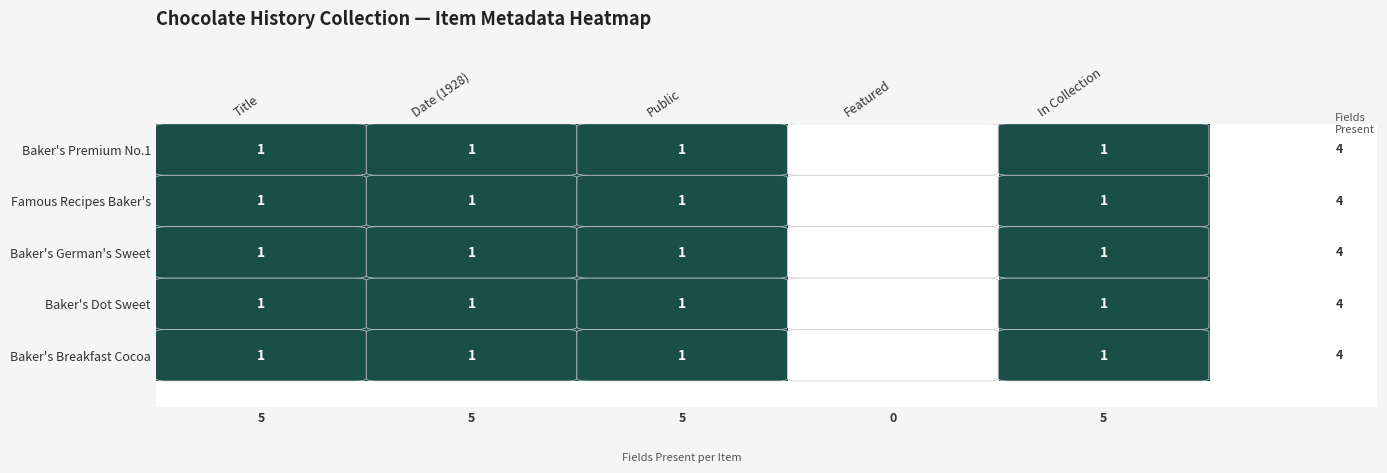

At which category does the chart reach its minimum across all series?

Featured